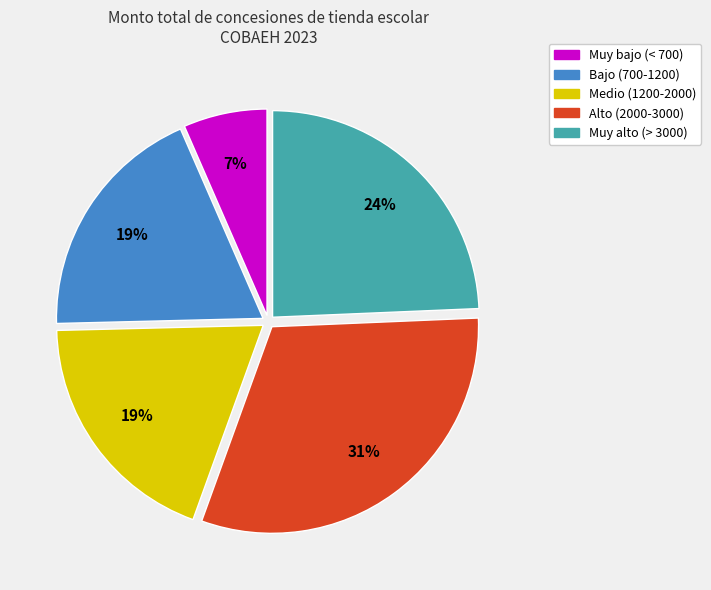

What is the ratio of the value at Muy bajo (< 700) to the value at Muy alto (> 3000)?

0.3